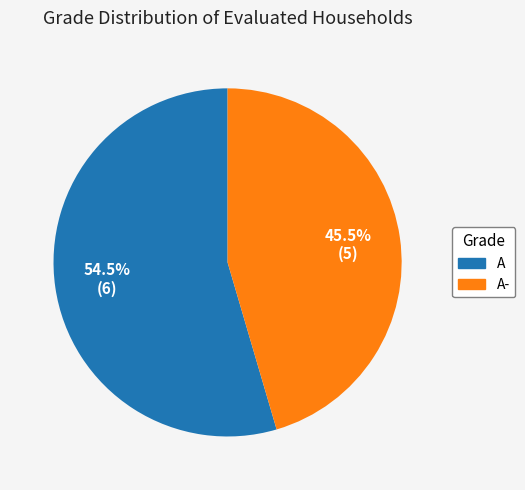

How many slices are in this pie chart?

2